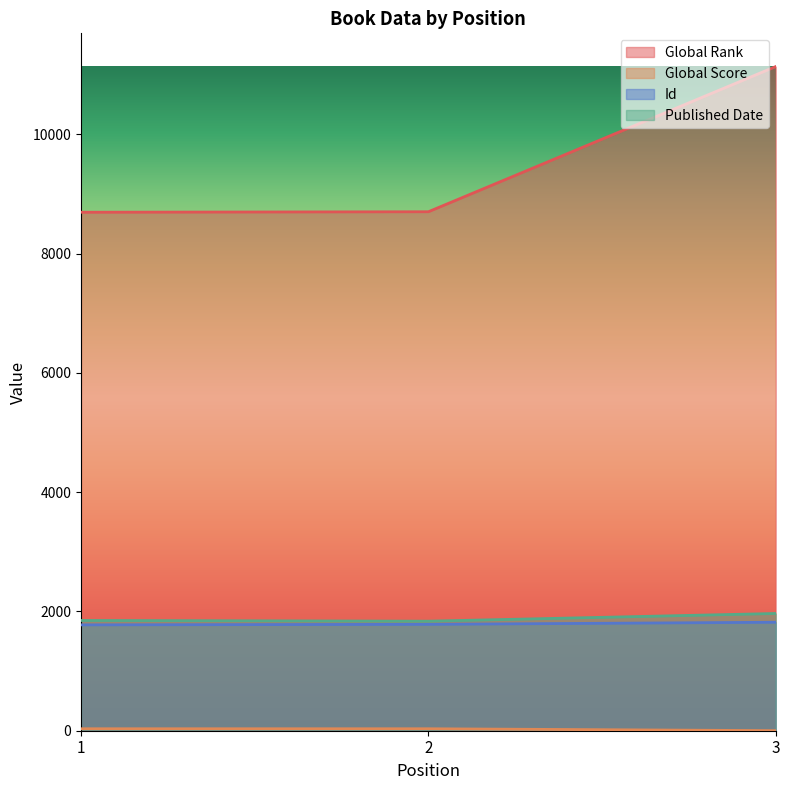

What is the difference between the maximum and minimum values in the Published Date series?

129